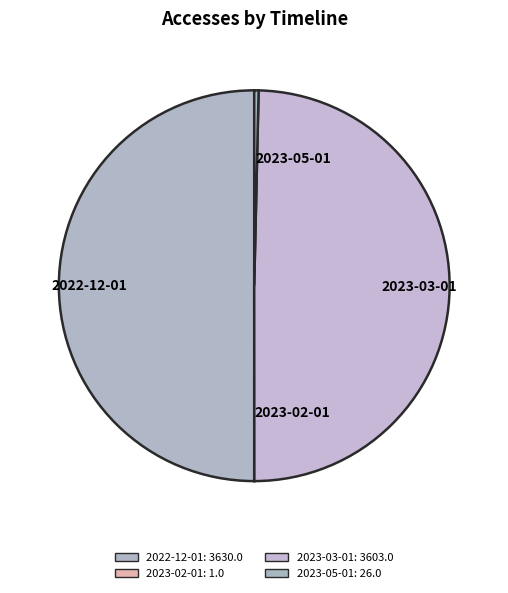

Does 2023-03-01 account for over 50% of the chart?

No